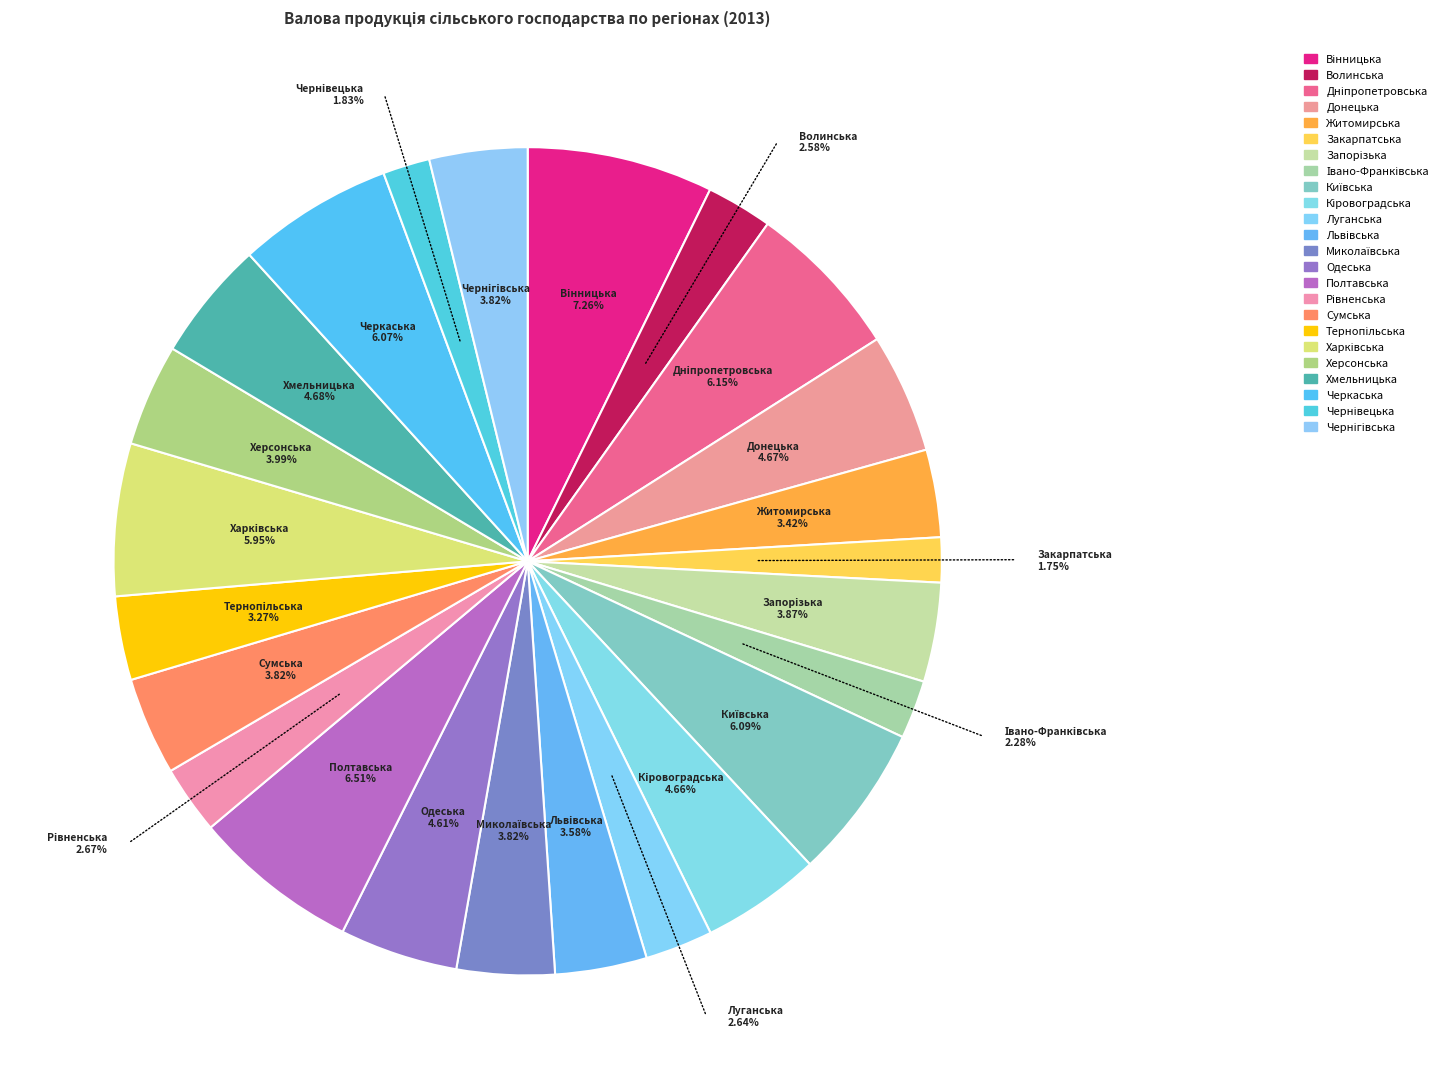

Count the number of slices in the pie.

24